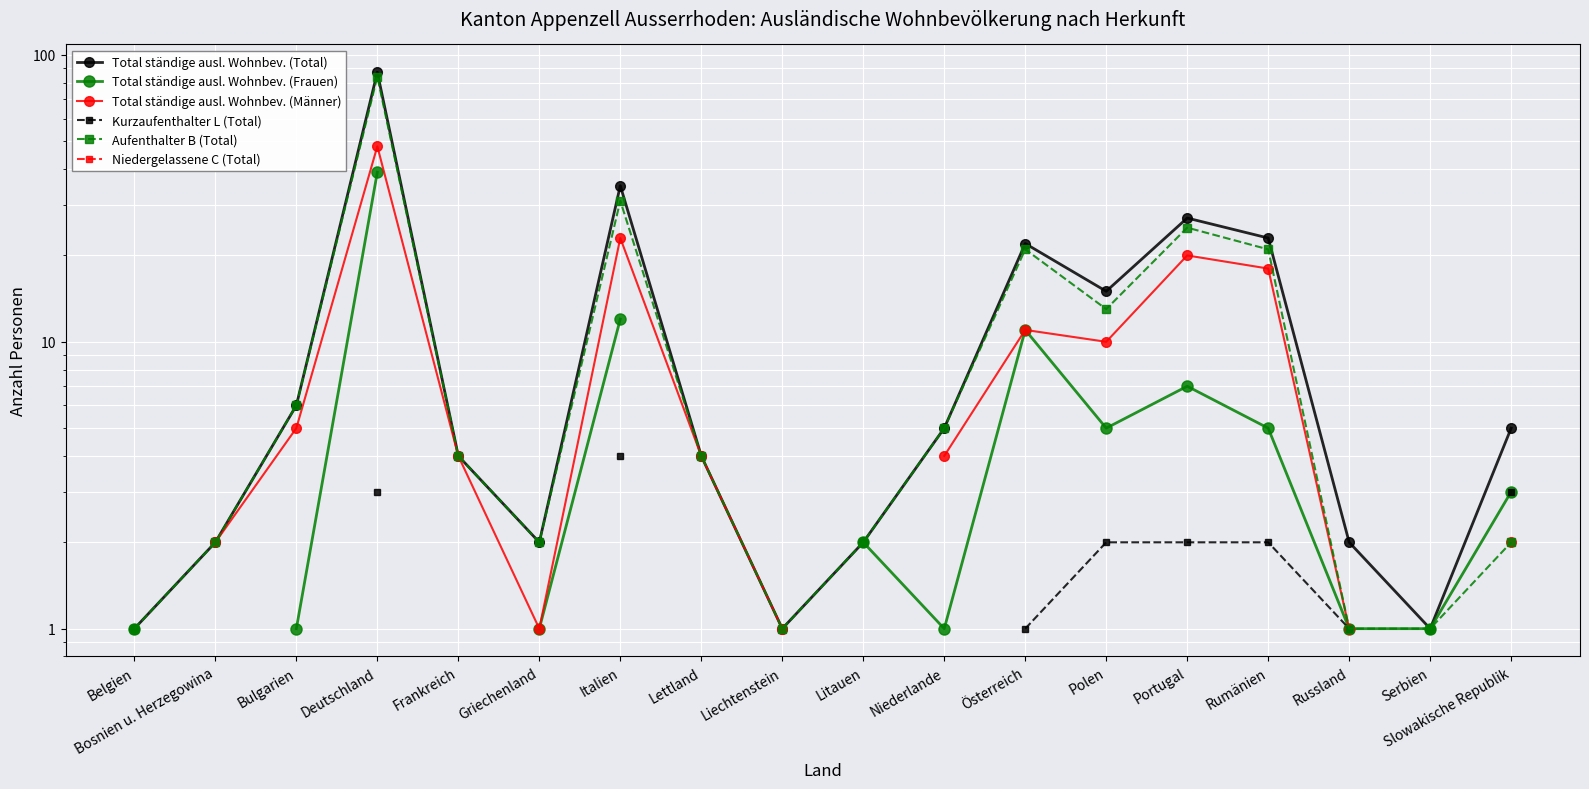

True or false: Aufenthalter B (Total) and Kurzaufenthalter L (Total) intersect in this chart.

False